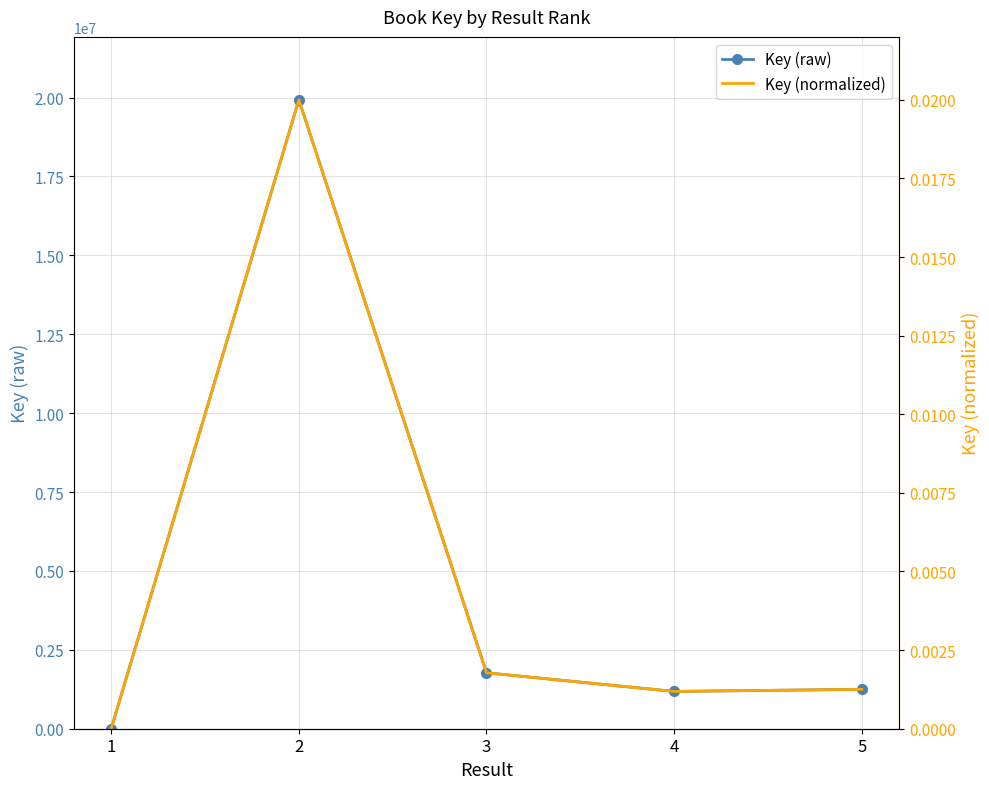

Reading left to right, transcribe all the data shown in this chart.

Key (raw): 6148.0	19928040.0	1771475.0	1181202.0	1248437.0
Key (normalized): 0.0	0.0	0.0	0.0	0.0